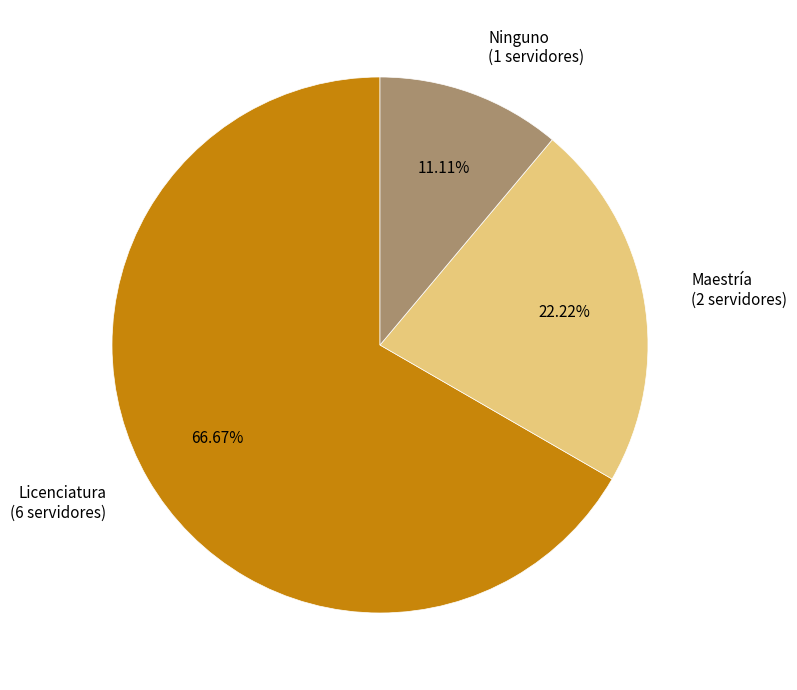

To the nearest percent, what is the difference between the Ninguno and Maestría slice percentages?

11%